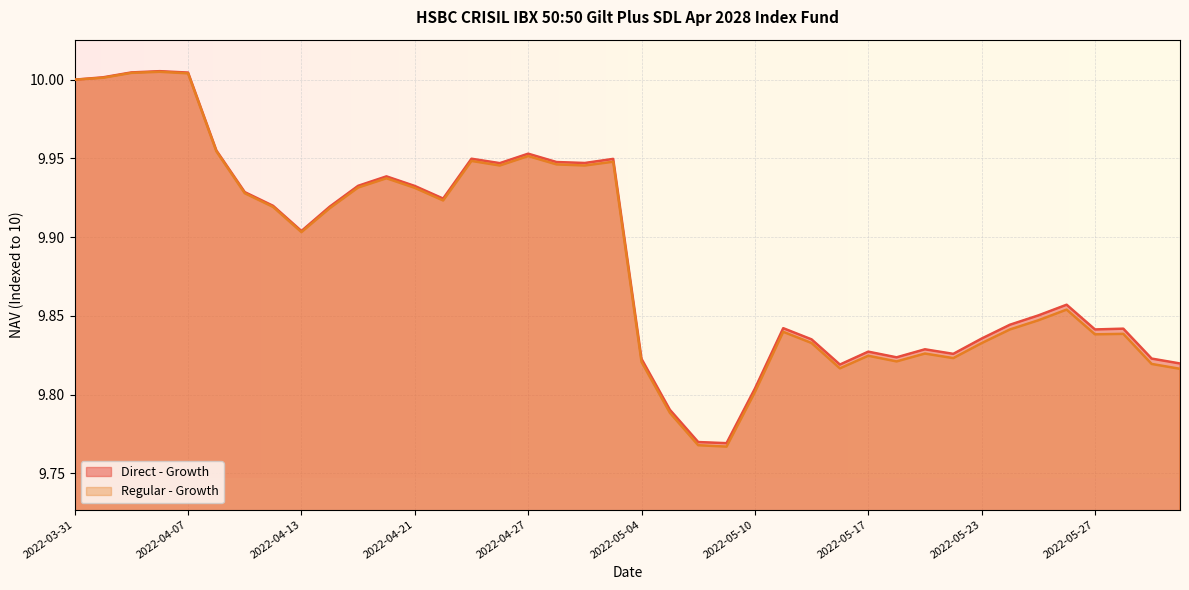

What are all the series names shown in the legend?

Direct - Growth, Regular - Growth